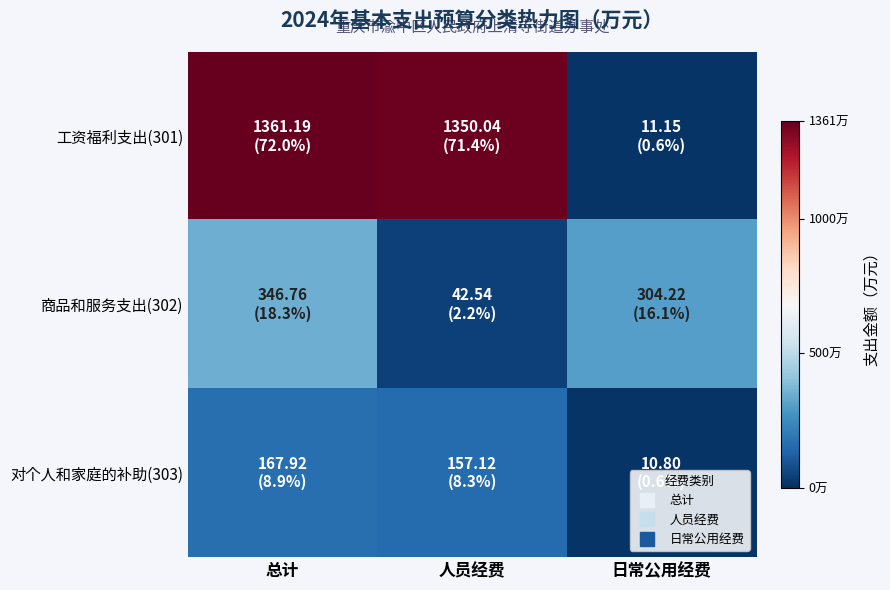

What is the minimum value shown in the chart?

10.8